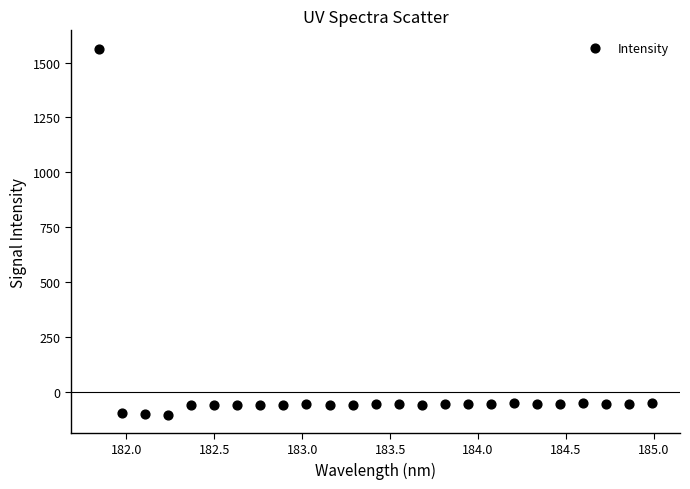

What is the range of Y values (max minus min)?

1665.6